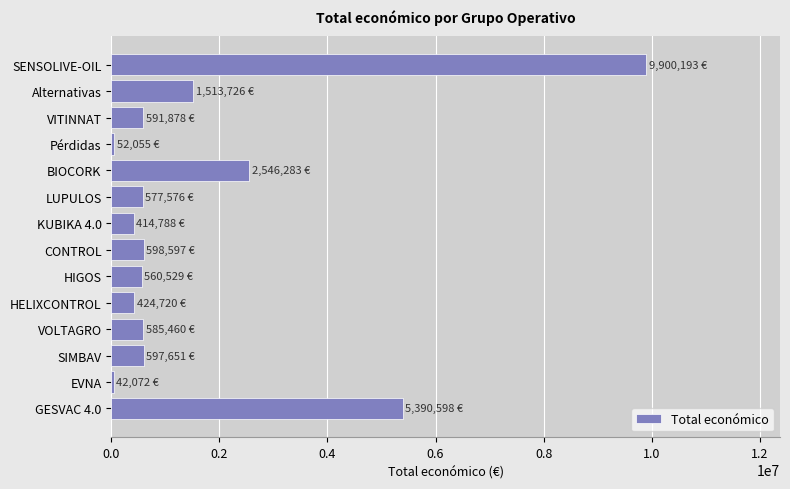

What is the minimum value shown in the chart?

42072